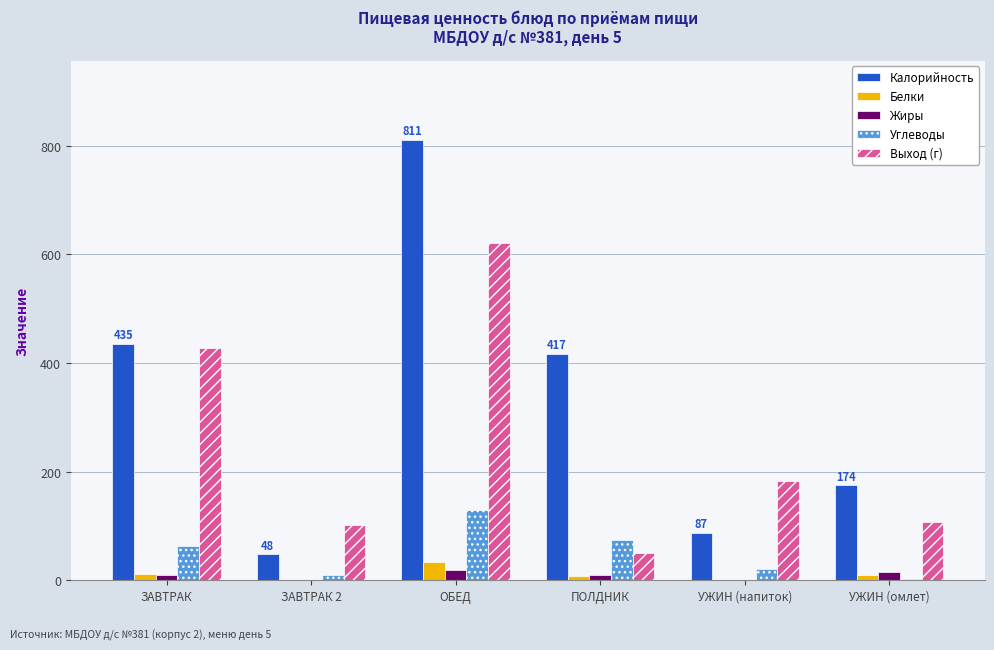

What is the sum of the Углеводы values at УЖИН (омлет) and ПОЛДНИК?

76.9